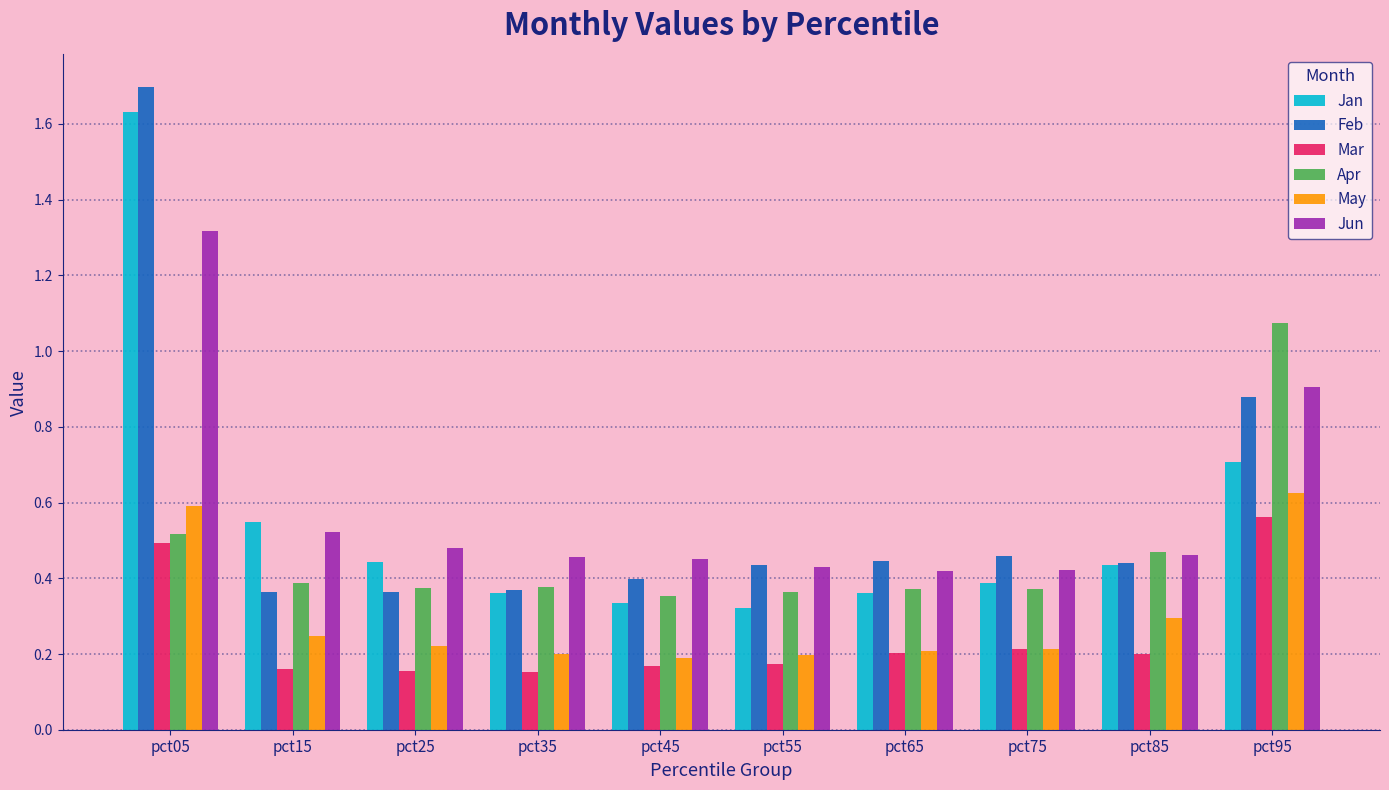

What is the sum of all May values?

3.0